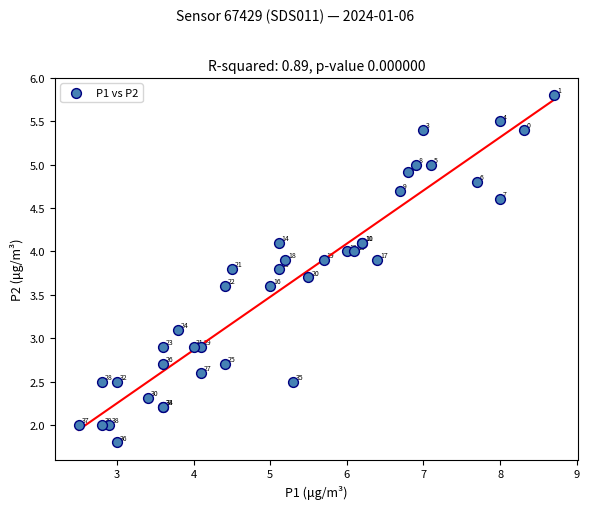

What Y value in the scatter plot is closest to 3?

2.9